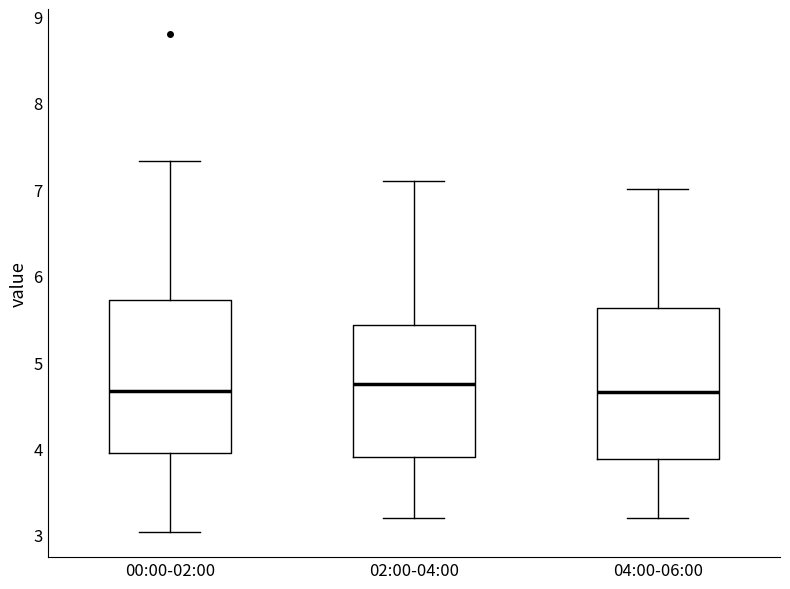

Reading left to right, transcribe this box plot: for each box, give where its median line is, the range the box spans, and where its two whiskers end, as read against the y-axis. The values are not printed on the chart, so give them approximately, as read against the axis.

00:00-02:00: median 4.7, box 4.0 to 5.7, whiskers 3.0 to 7.3
02:00-04:00: median 4.8, box 3.9 to 5.4, whiskers 3.2 to 7.1
04:00-06:00: median 4.7, box 3.9 to 5.6, whiskers 3.2 to 7.0